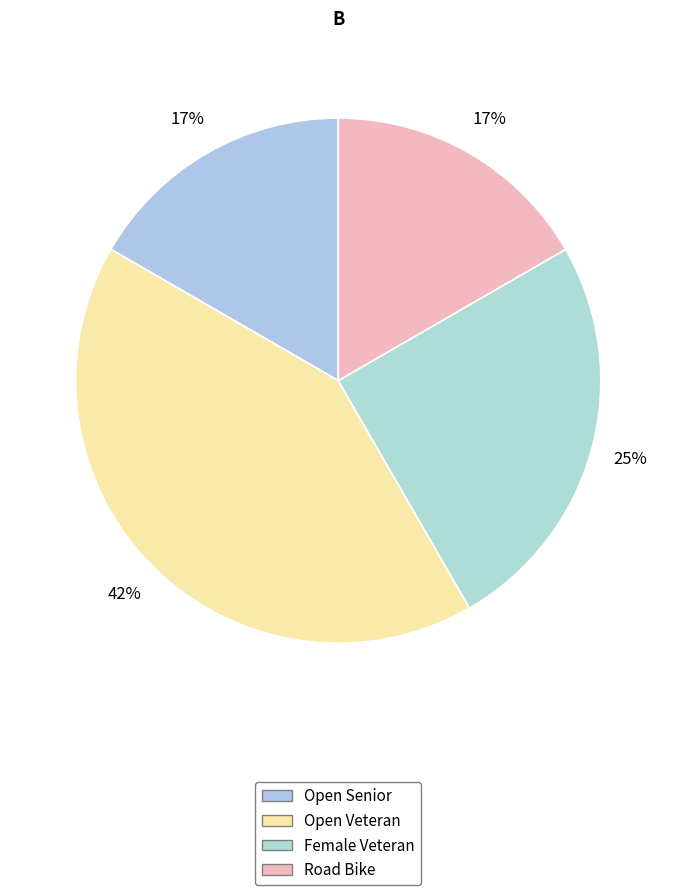

Count the number of slices in the pie.

4